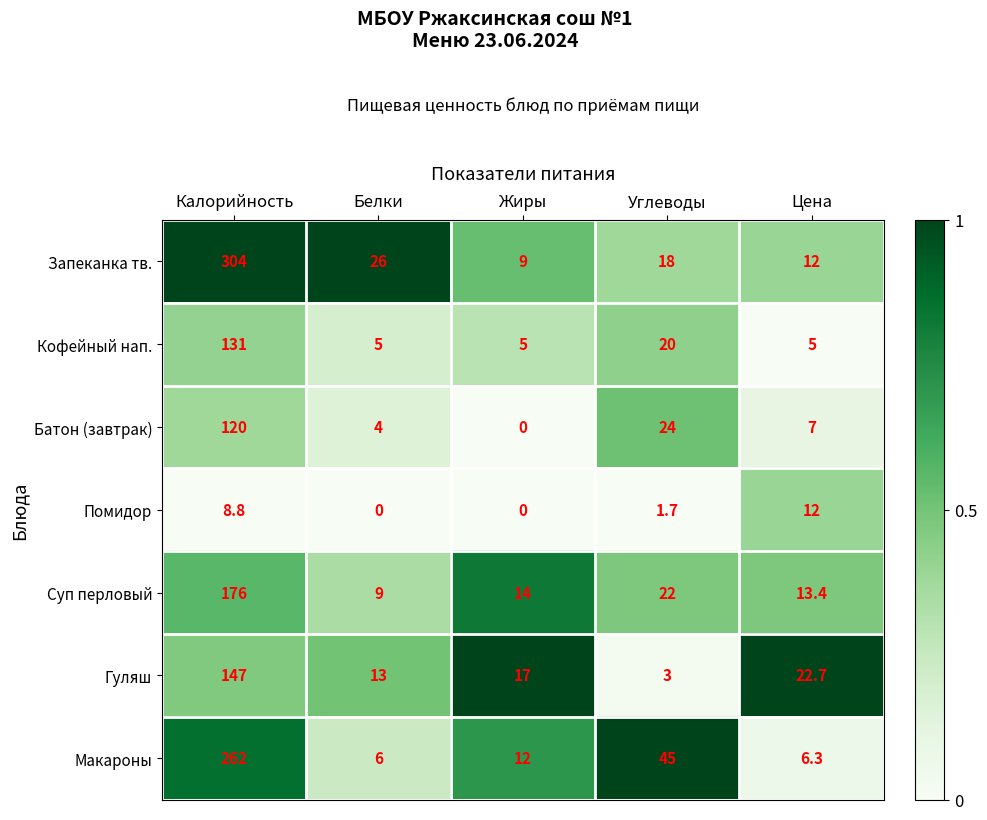

Which series has the widest spread of values?

Запеканка тв.